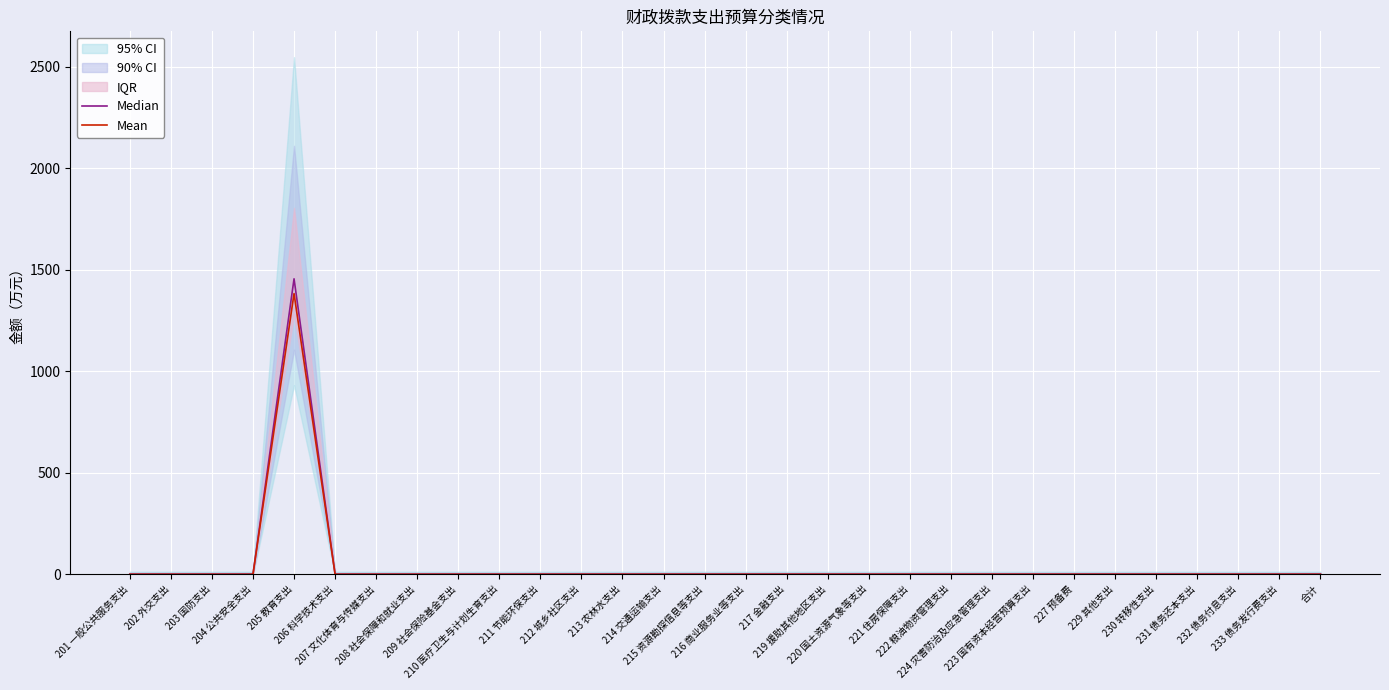

True or false: Mean has more than 2 points higher than both neighbors.

False